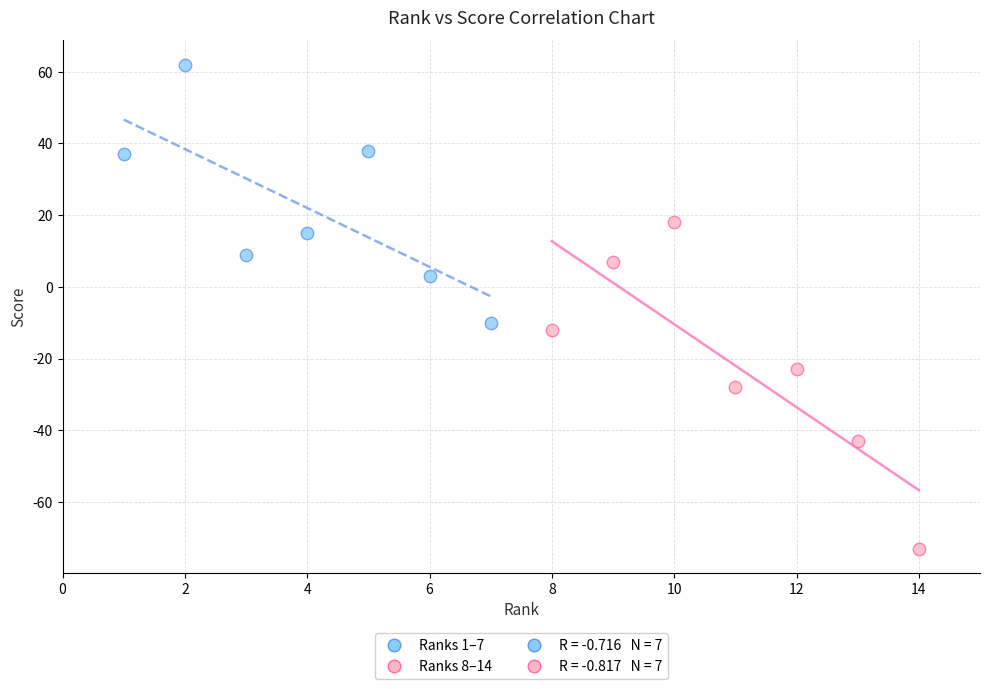

Which series has the widest spread of Y values?

Ranks 8–14